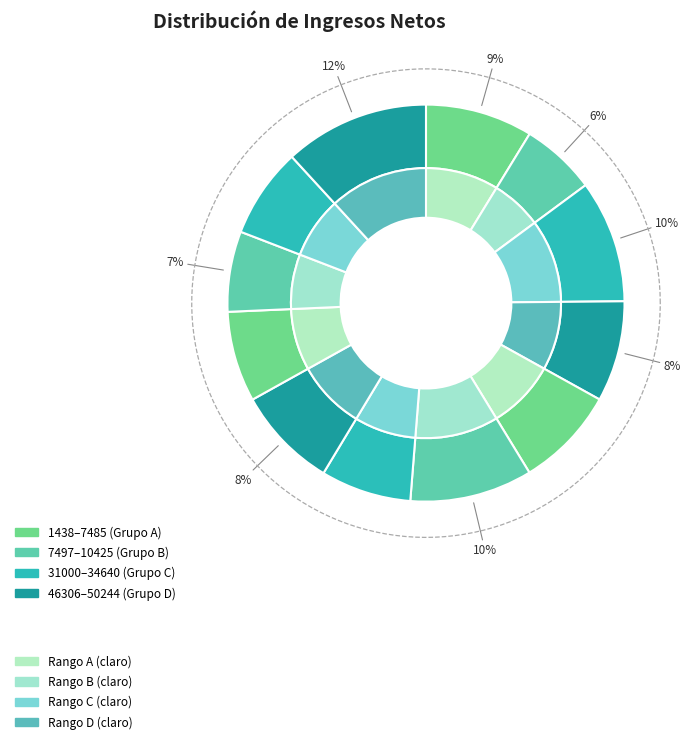

What portion of the pie excludes 10425?

92.6%